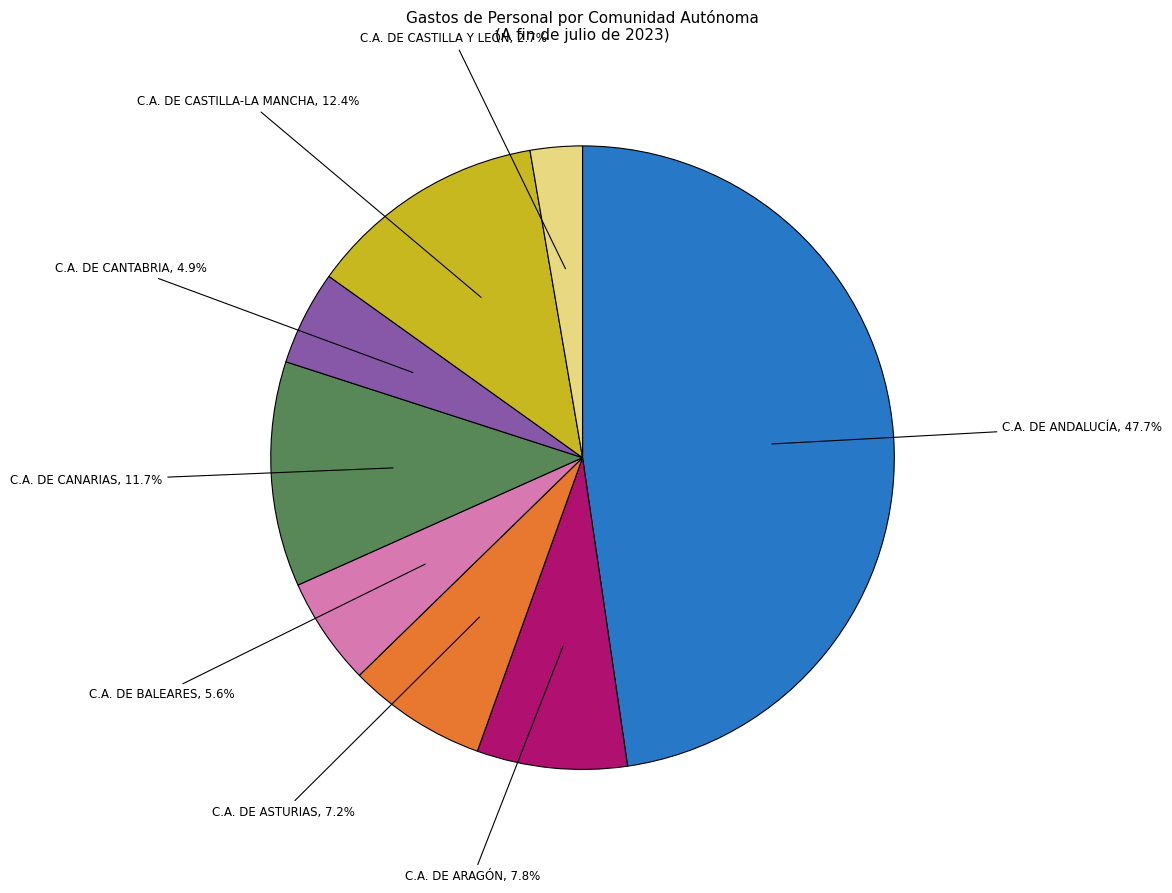

True or false: C.A. DE CANTABRIA accounts for 5% of the total.

True